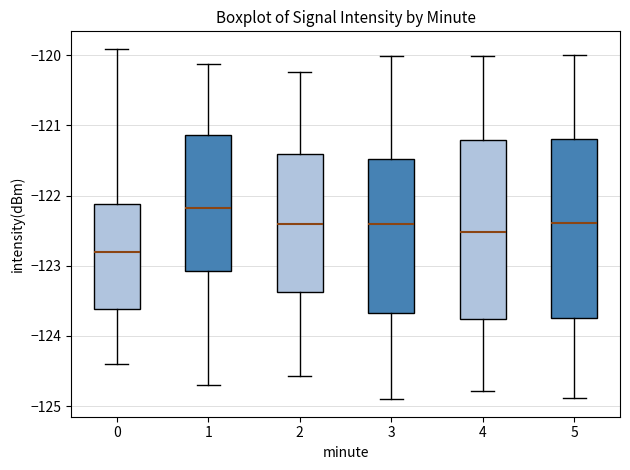

Where is the lower edge of the box at x = 1 on the y-axis? The values are not printed on the chart, so give them approximately, as read against the axis.

-123.1